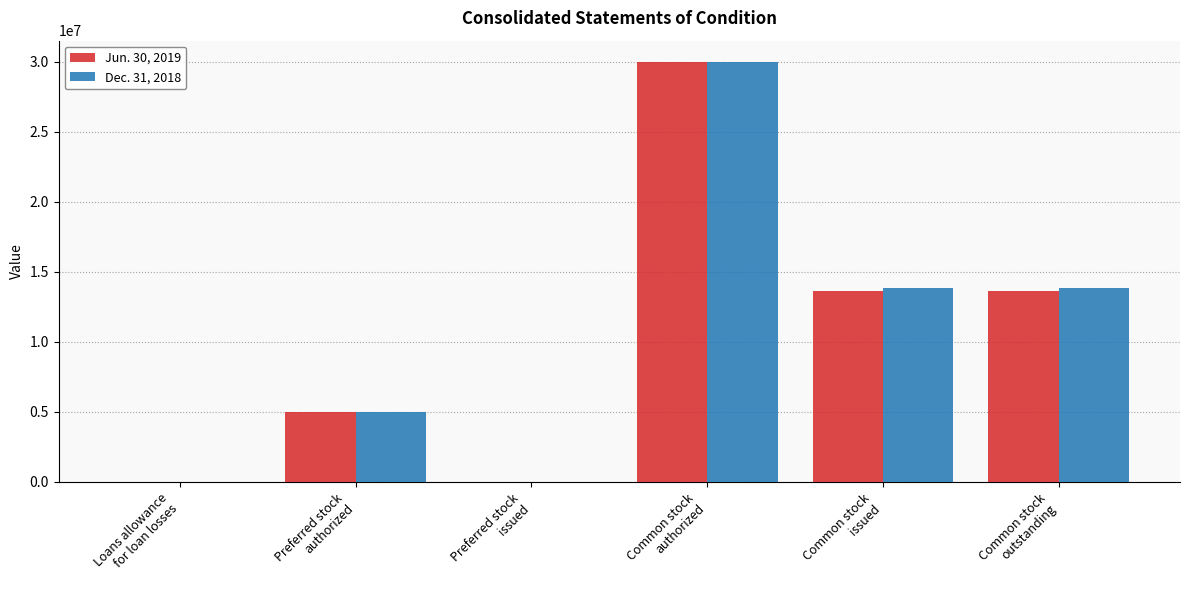

What is the greatest value displayed?

30000000